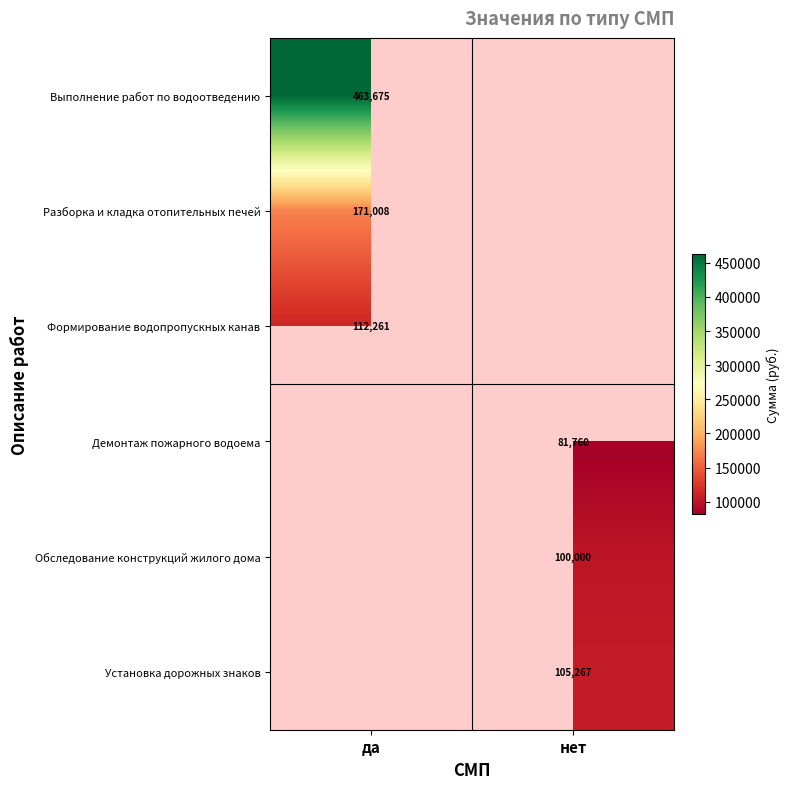

What is the lowest value of the Выполнение работ по водоотведению series?

463674.5